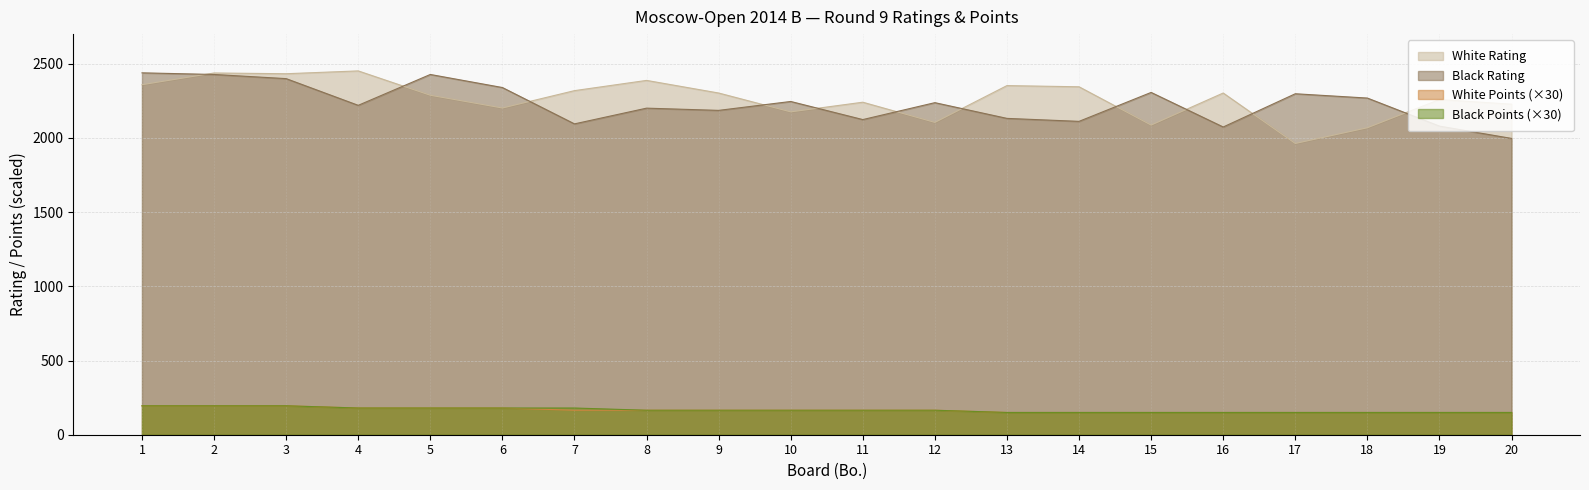

What is the smallest value displayed?

150